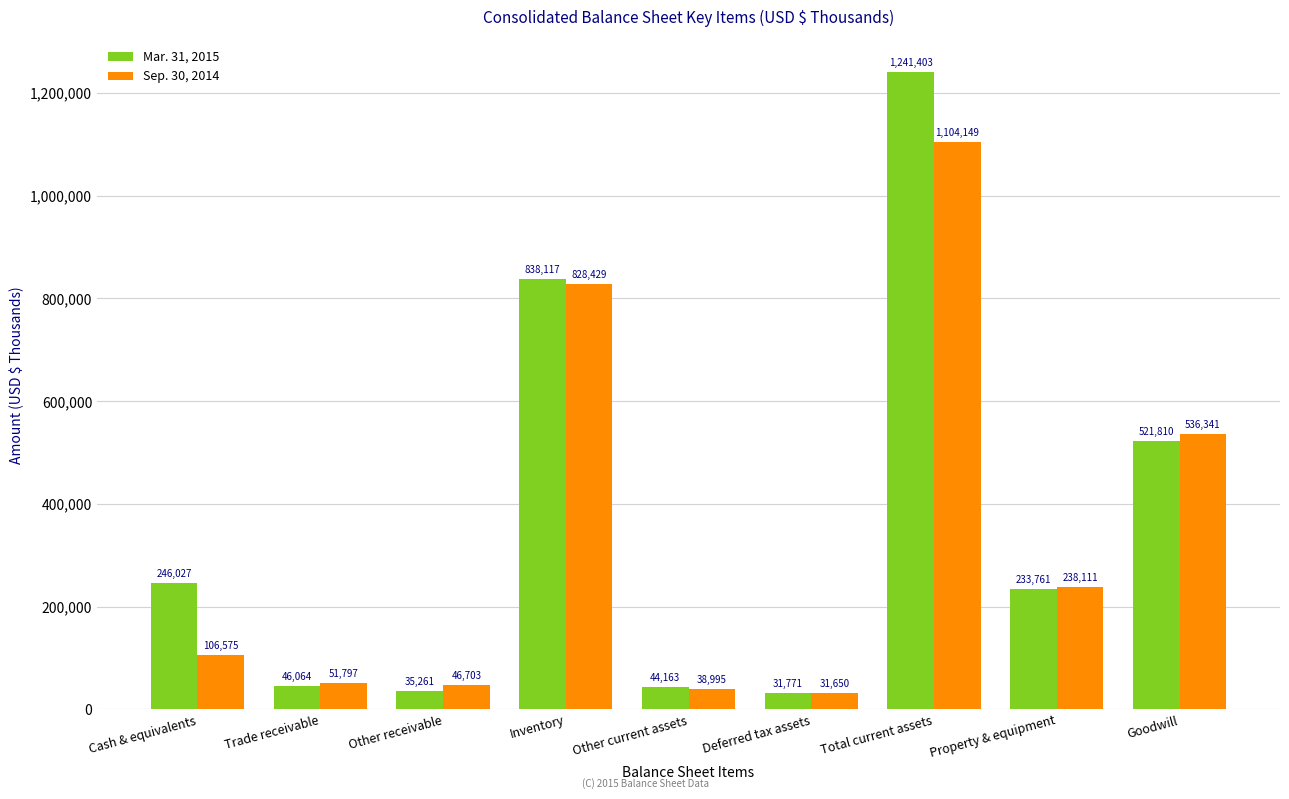

What is the difference between the highest and lowest values at Cash & equivalents?

139452